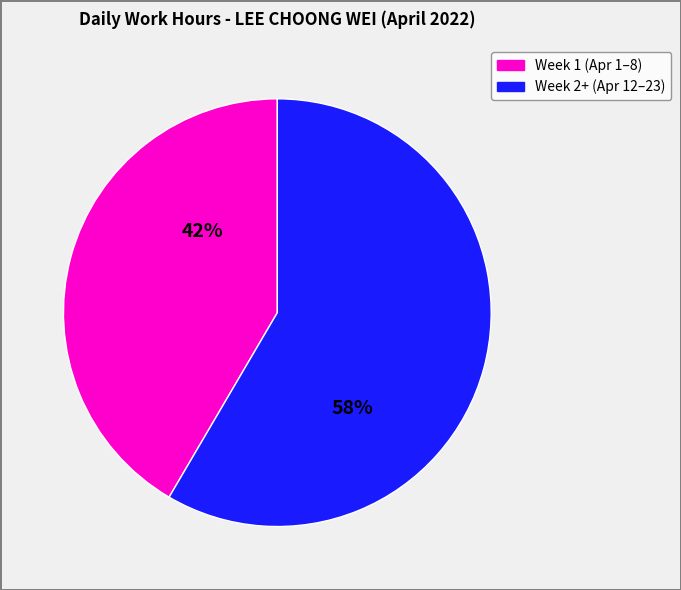

Does any single category account for the majority?

Yes